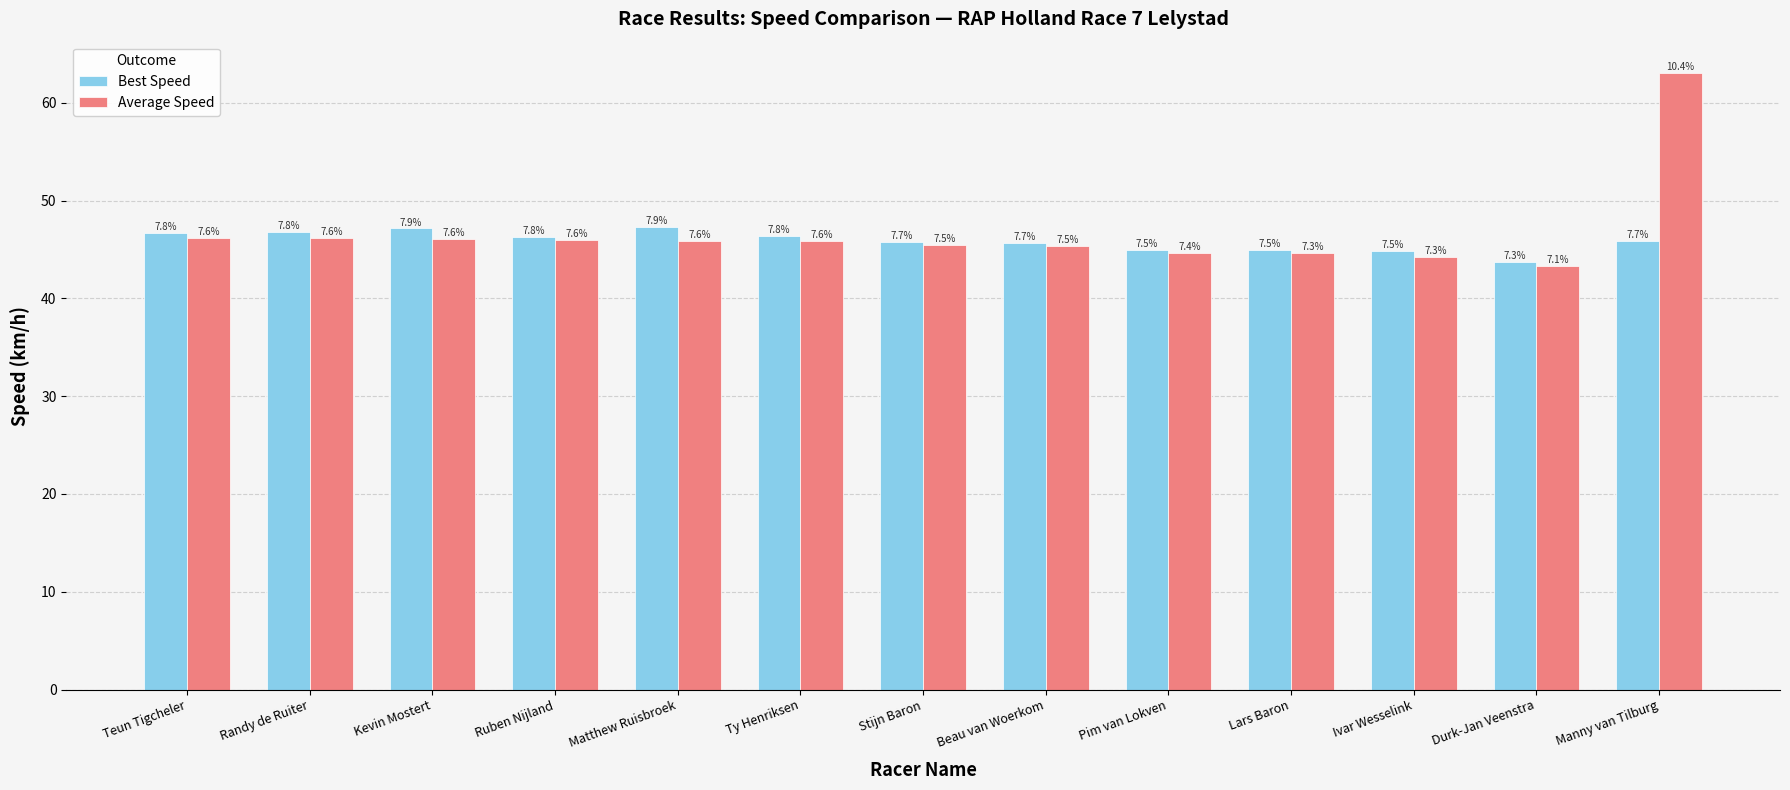

Reading left to right, list all the values displayed in this chart.

Best Speed: Teun Tigcheler=46.7	Randy de Ruiter=46.8	Kevin Mostert=47.2	Ruben Nijland=46.2	Matthew Ruisbroek=47.4	Ty Henriksen=46.3	Stijn Baron=45.8	Beau van Woerkom=45.7	Pim van Lokven=44.9	Lars Baron=45.0	Ivar Wesselink=44.8	Durk-Jan Veenstra=43.7	Manny van Tilburg=45.8
Average Speed: Teun Tigcheler=46.2	Randy de Ruiter=46.1	Kevin Mostert=46.1	Ruben Nijland=46.0	Matthew Ruisbroek=45.9	Ty Henriksen=45.9	Stijn Baron=45.5	Beau van Woerkom=45.3	Pim van Lokven=44.6	Lars Baron=44.6	Ivar Wesselink=44.2	Durk-Jan Veenstra=43.3	Manny van Tilburg=63.1